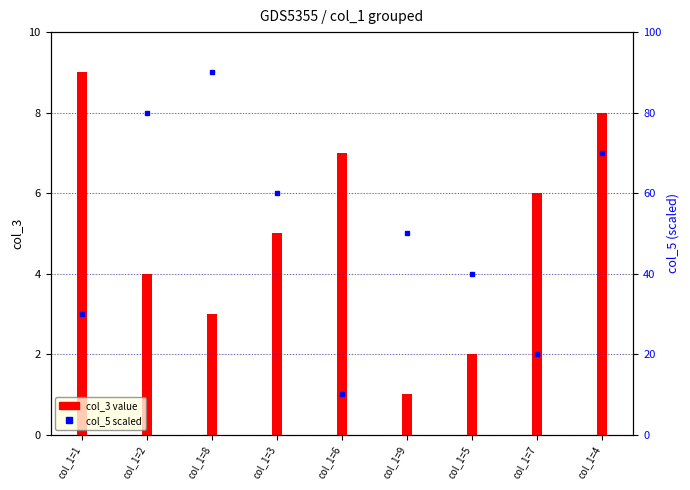

Count the number of categories in the chart.

9